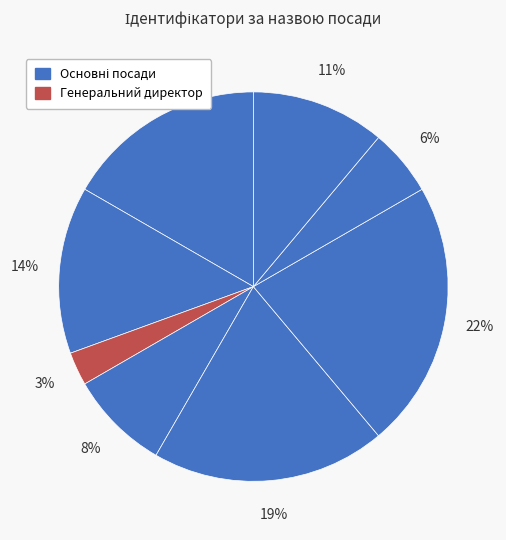

Count the number of slices in the pie.

8